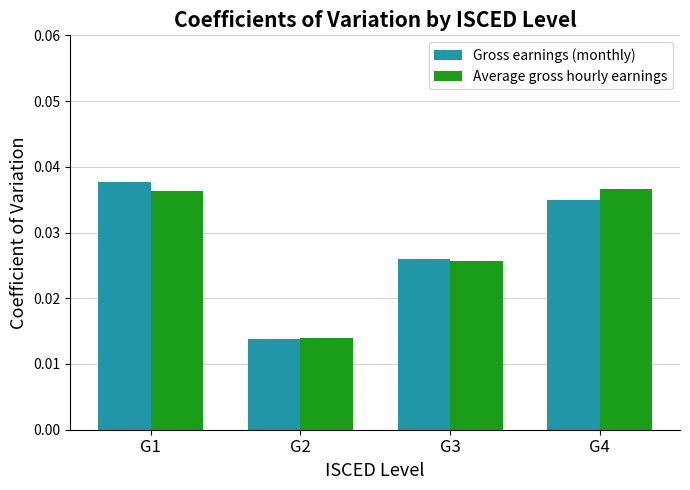

What is the total value across all series at G3?

0.1